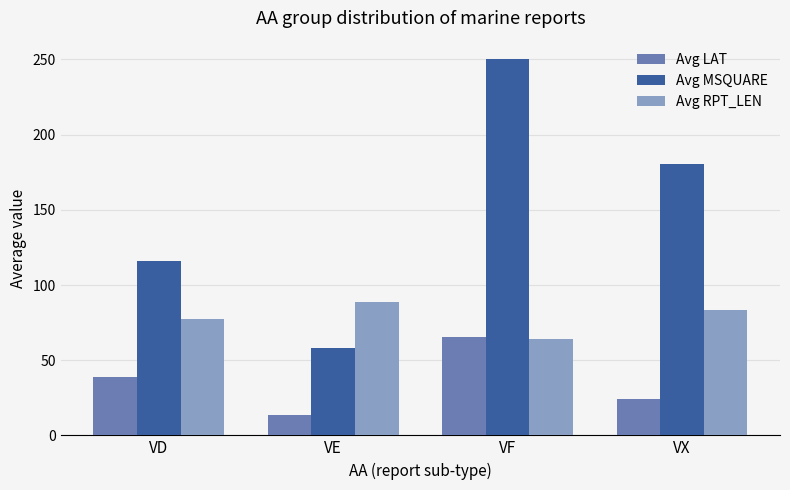

How many data points in Avg RPT_LEN are above 83?

2